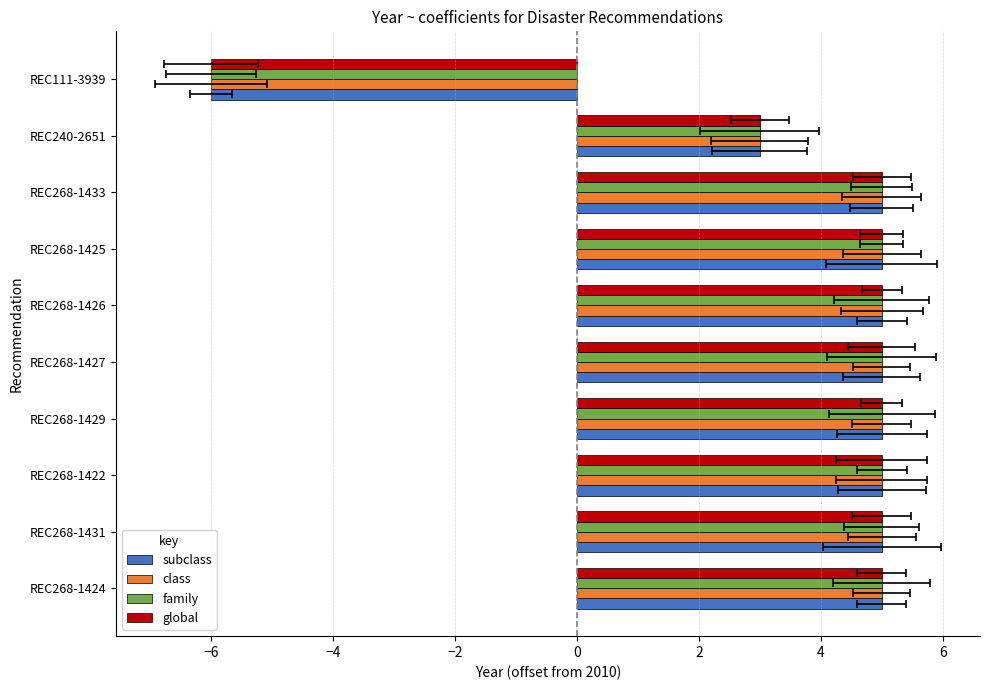

What is the difference between the second highest and minimum values in the class series?

11